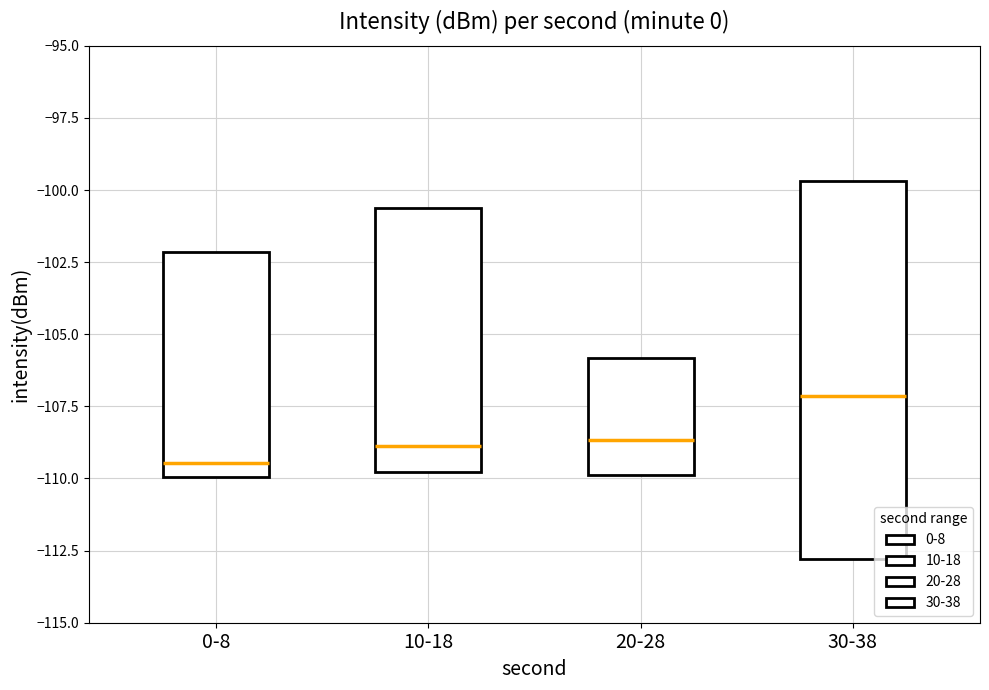

Reading left to right, list all the values displayed in this chart.

-108.9	-109.6	-102.2	-109.4	-109.9	-108.9	-109.3	-100.6	-107.1	-109.8	-109.9	-106.0	-105.8	-109.7	-108.7	-103.1	-111.1	-99.7	-107.2	-112.8